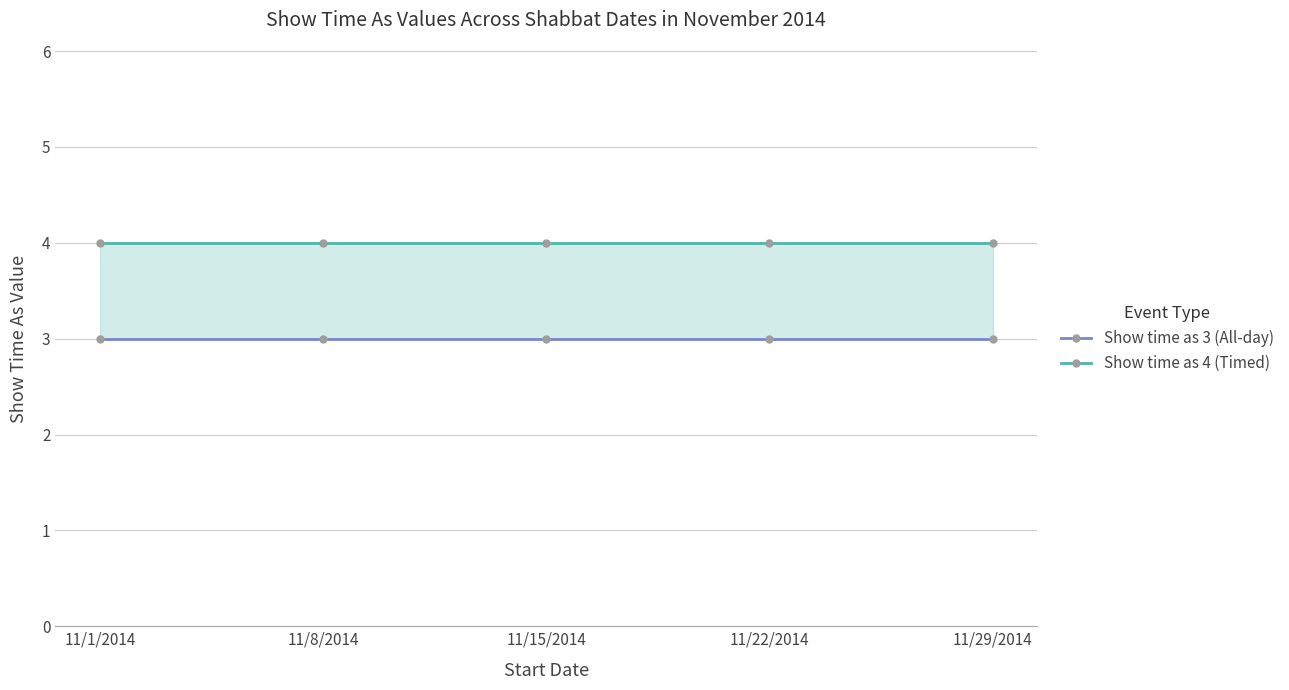

What is the total value across all series at 11/15/2014?

7